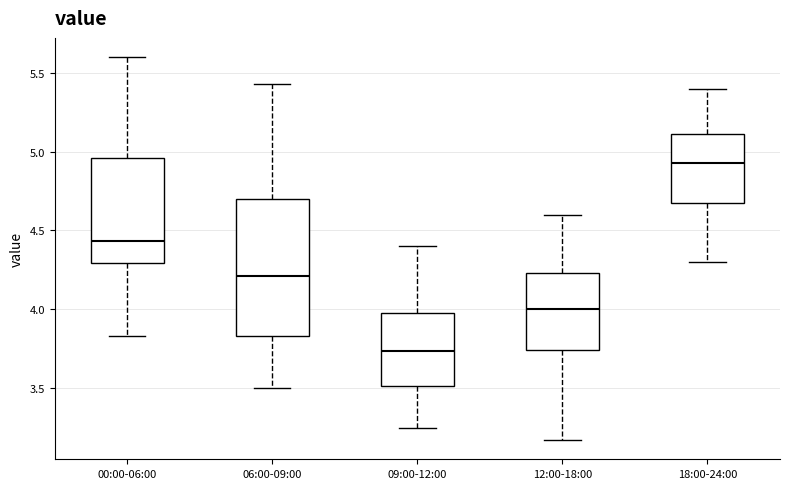

Which box's median line is the highest?

18:00-24:00